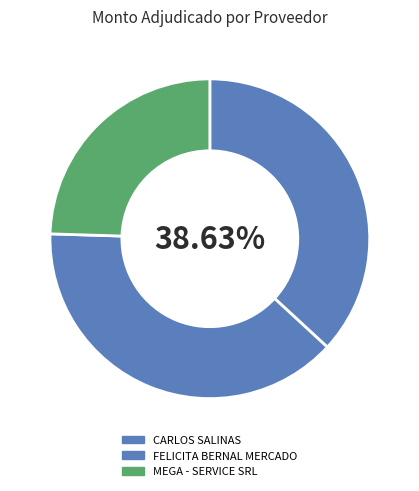

Count the number of slices in the pie.

3